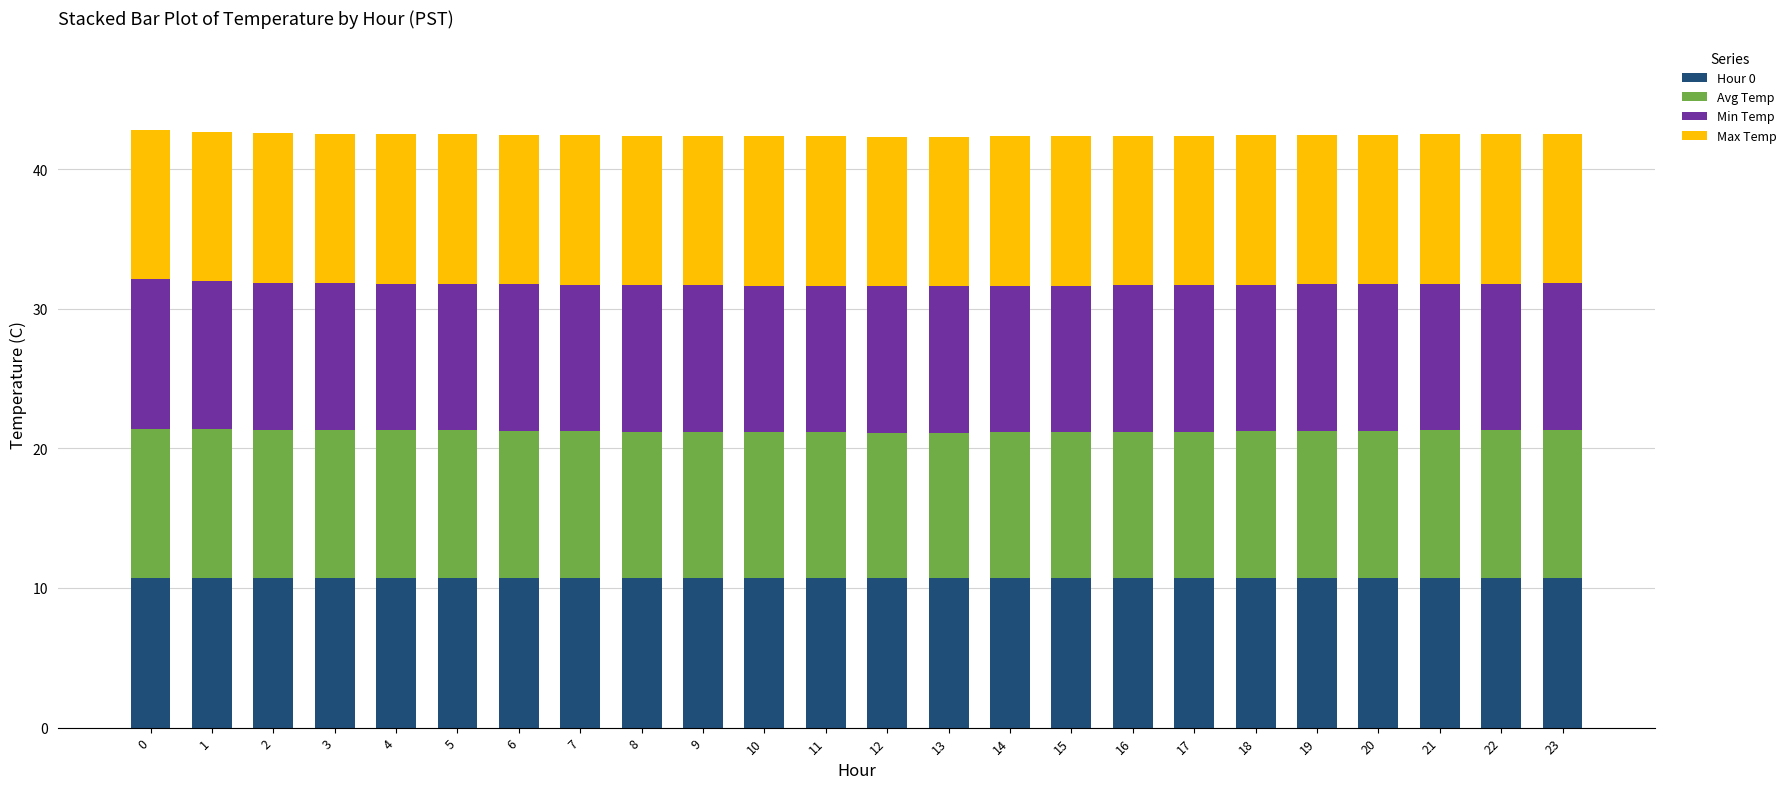

True or false: Hour 0 has a value of 4.4 at 9.

False